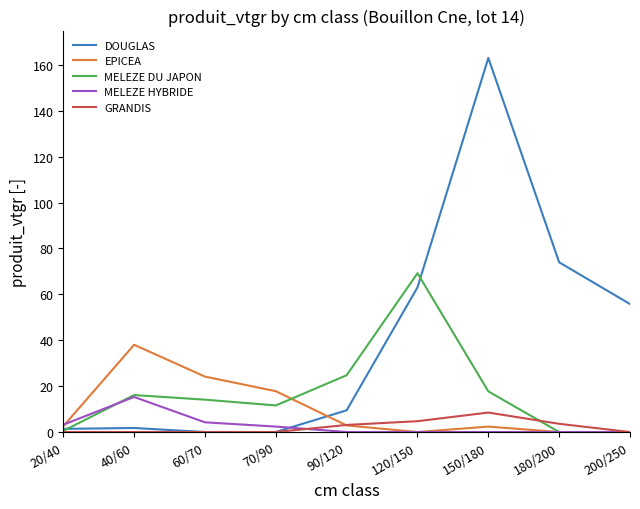

What are all the series names shown in the legend?

DOUGLAS, EPICEA, MELEZE DU JAPON, MELEZE HYBRIDE, GRANDIS